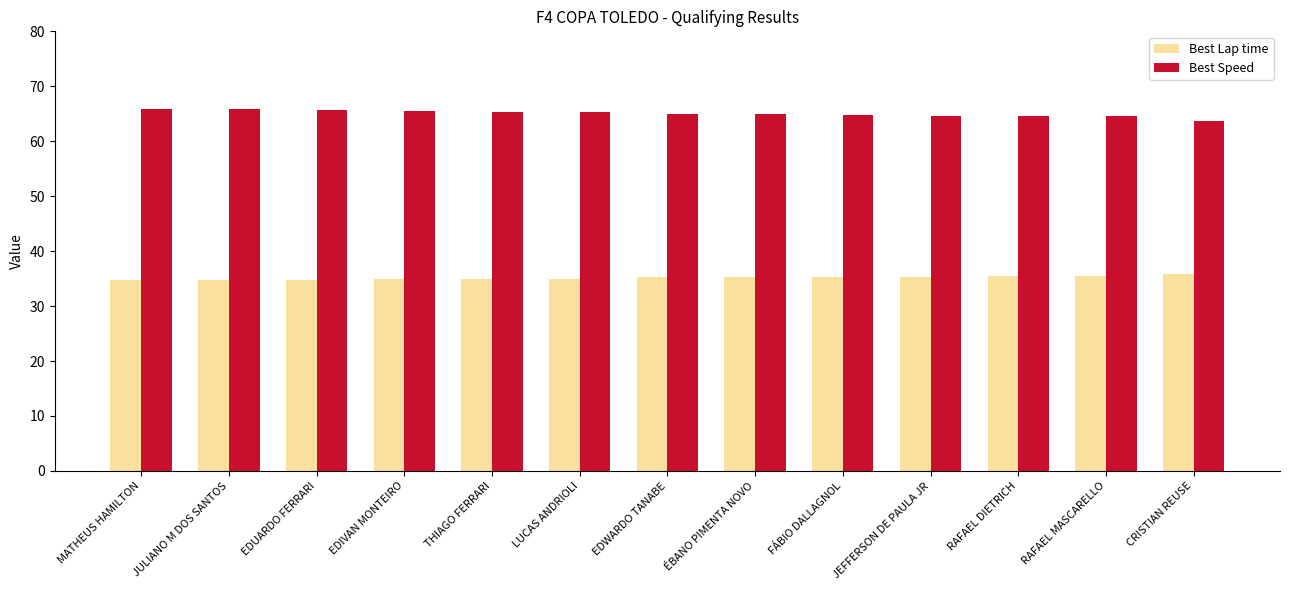

What is the minimum value for Best Lap time?

34.7